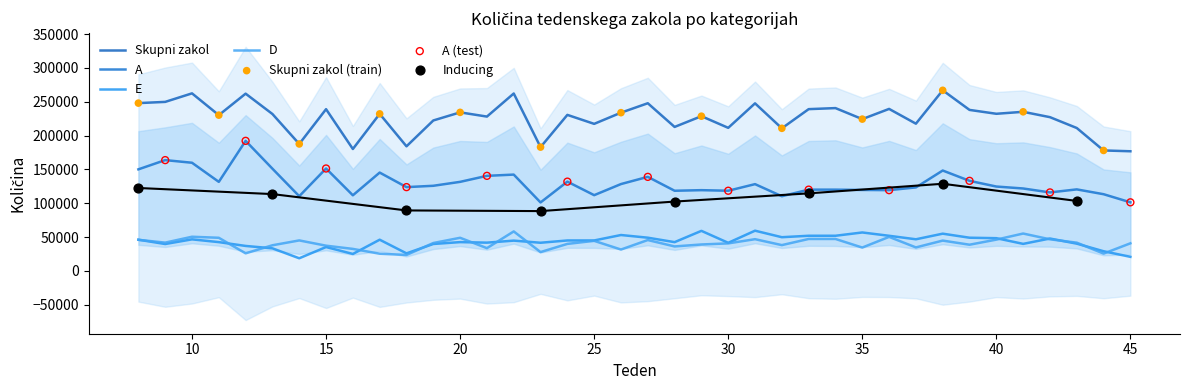

Which series has the largest total across all categories?

Skupni zakol